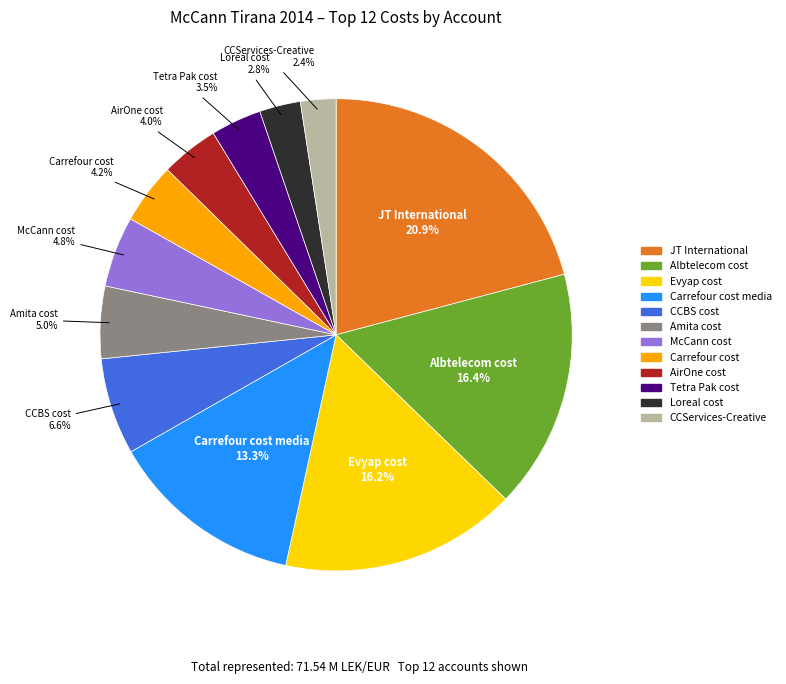

Does any single category account for the majority?

No